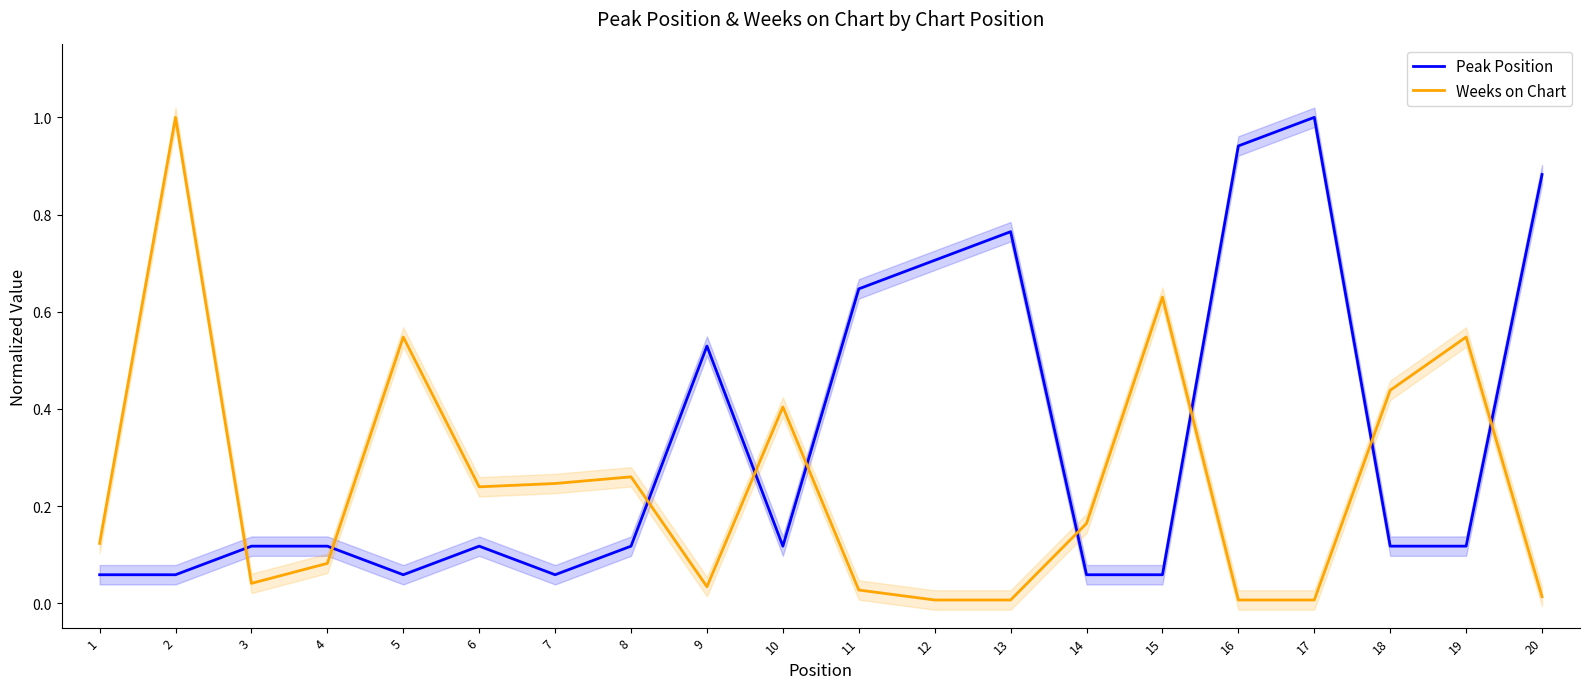

Reading left to right, list all the values displayed in this chart.

Peak Position: 1=0.1	2=0.1	3=0.1	4=0.1	5=0.1	6=0.1	7=0.1	8=0.1	9=0.5	10=0.1	11=0.6	12=0.7	13=0.8	14=0.1	15=0.1	16=0.9	17=1.0	18=0.1	19=0.1	20=0.9
Weeks on Chart: 1=0.1	2=1.0	3=0.0	4=0.1	5=0.5	6=0.2	7=0.2	8=0.3	9=0.0	10=0.4	11=0.0	12=0.0	13=0.0	14=0.2	15=0.6	16=0.0	17=0.0	18=0.4	19=0.5	20=0.0